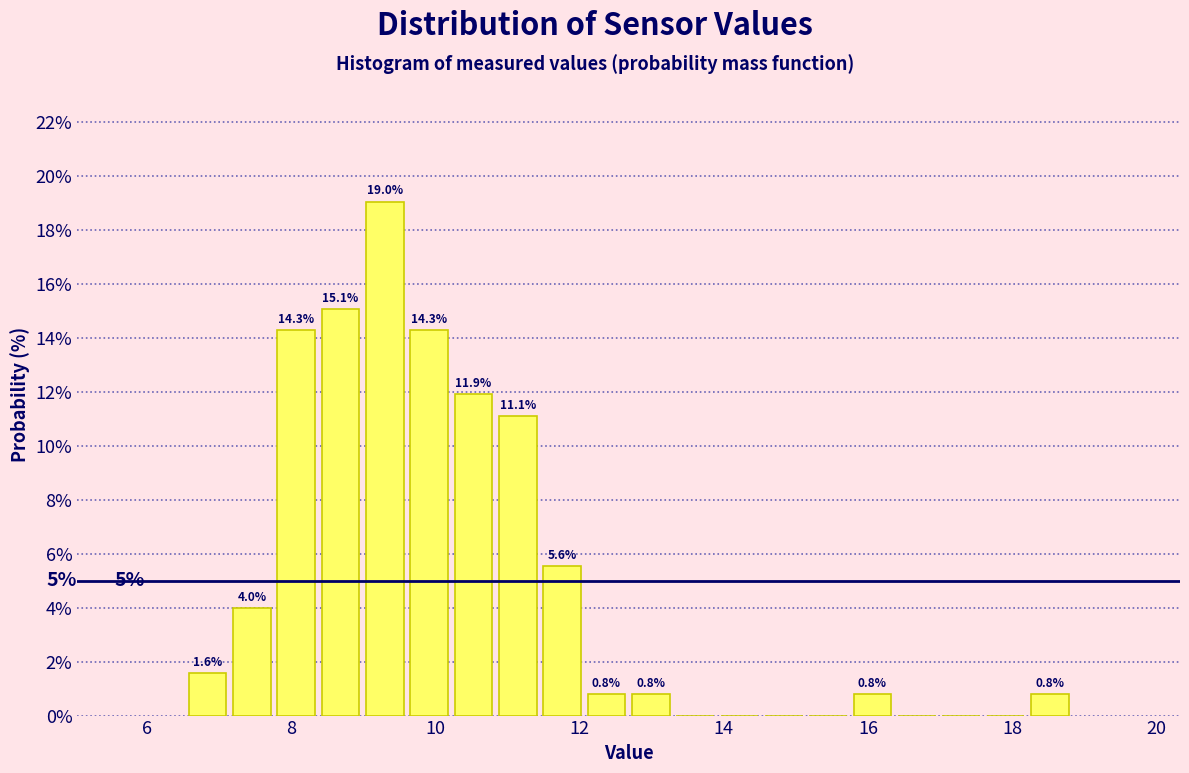

Around what value on the x-axis is the tallest bar? Give the approximate position of its centre, as read against the axis.

9.2